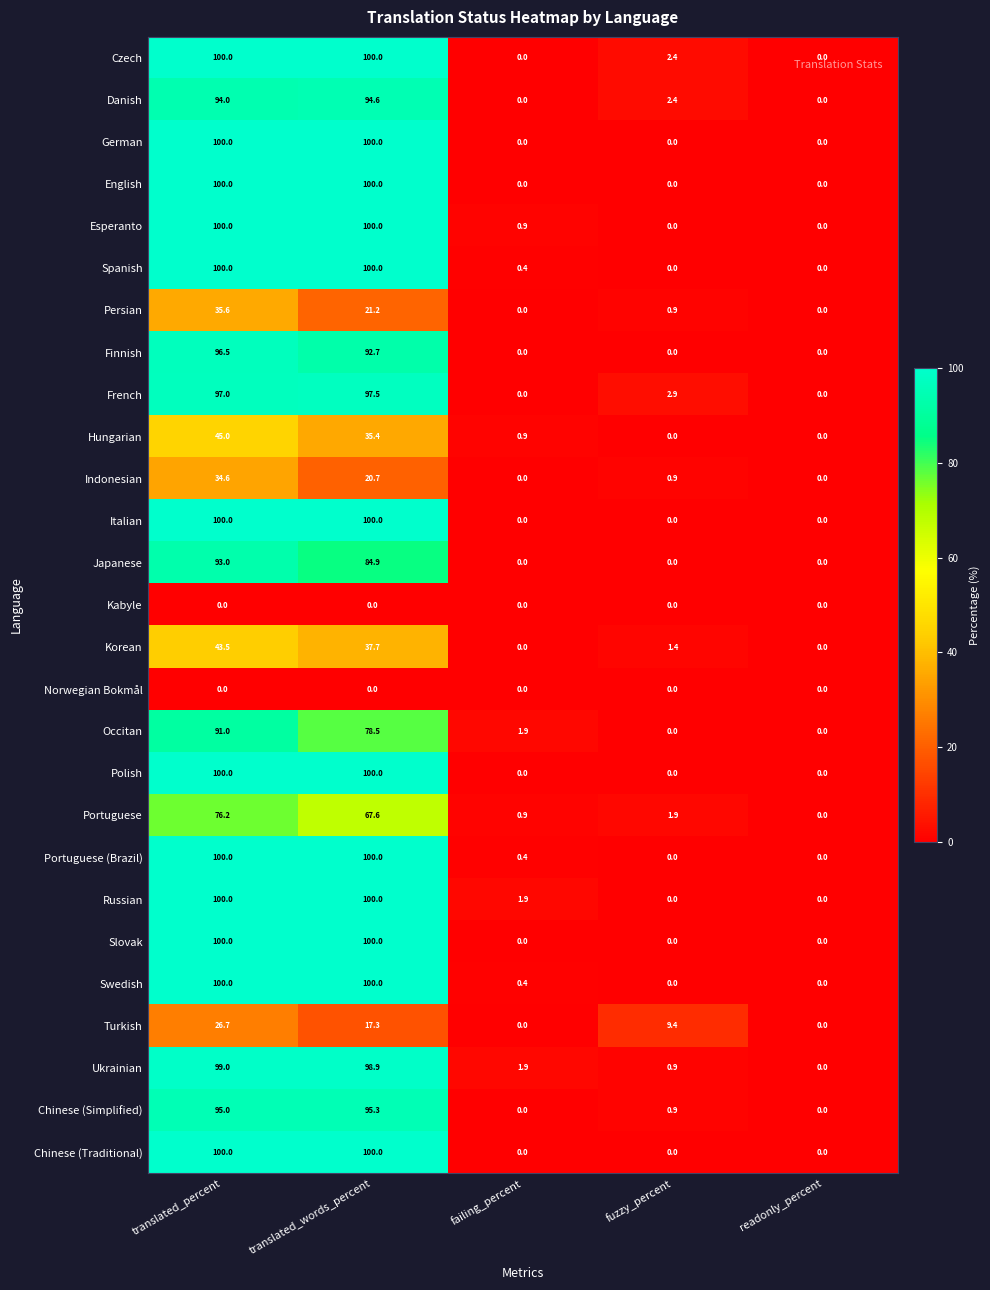

At which label is Spanish closest to 50?

failing_percent